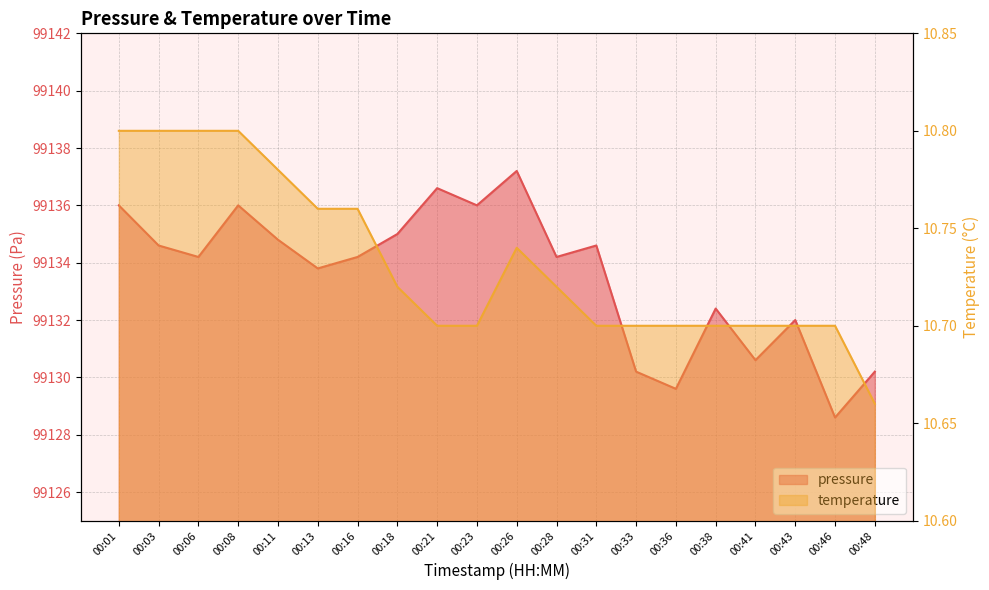

List the labels in order of temperature value, smallest first.

00:48, 00:21, 00:23, 00:31, 00:33, 00:36, 00:38, 00:41, 00:43, 00:46, 00:18, 00:28, 00:26, 00:13, 00:16, 00:11, 00:01, 00:03, 00:06, 00:08